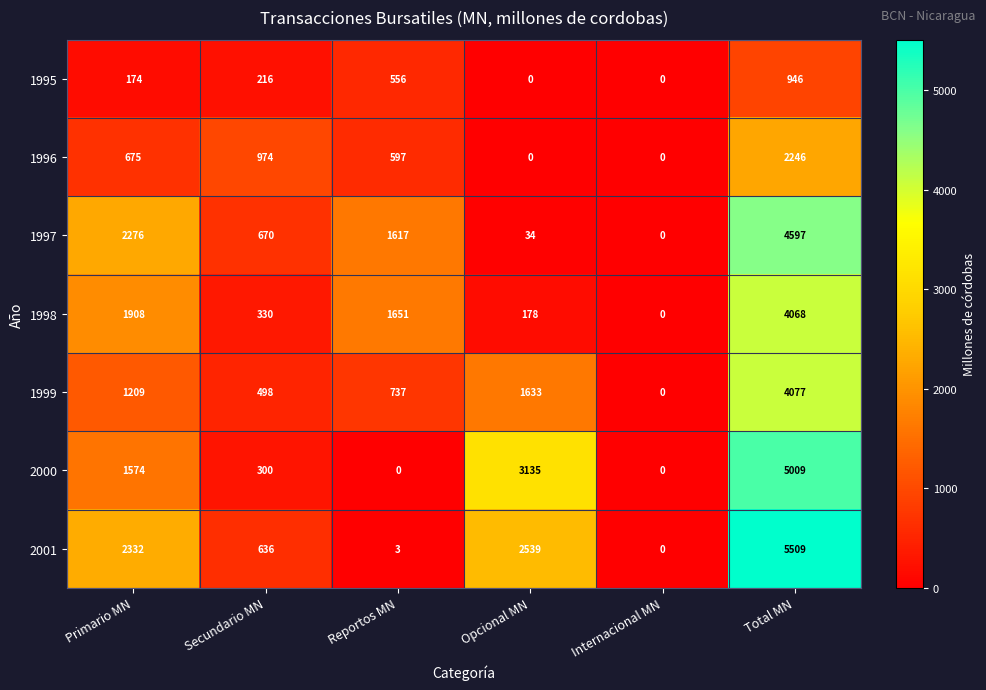

The value of 1997 at Opcional MN is 15. True or false?

False